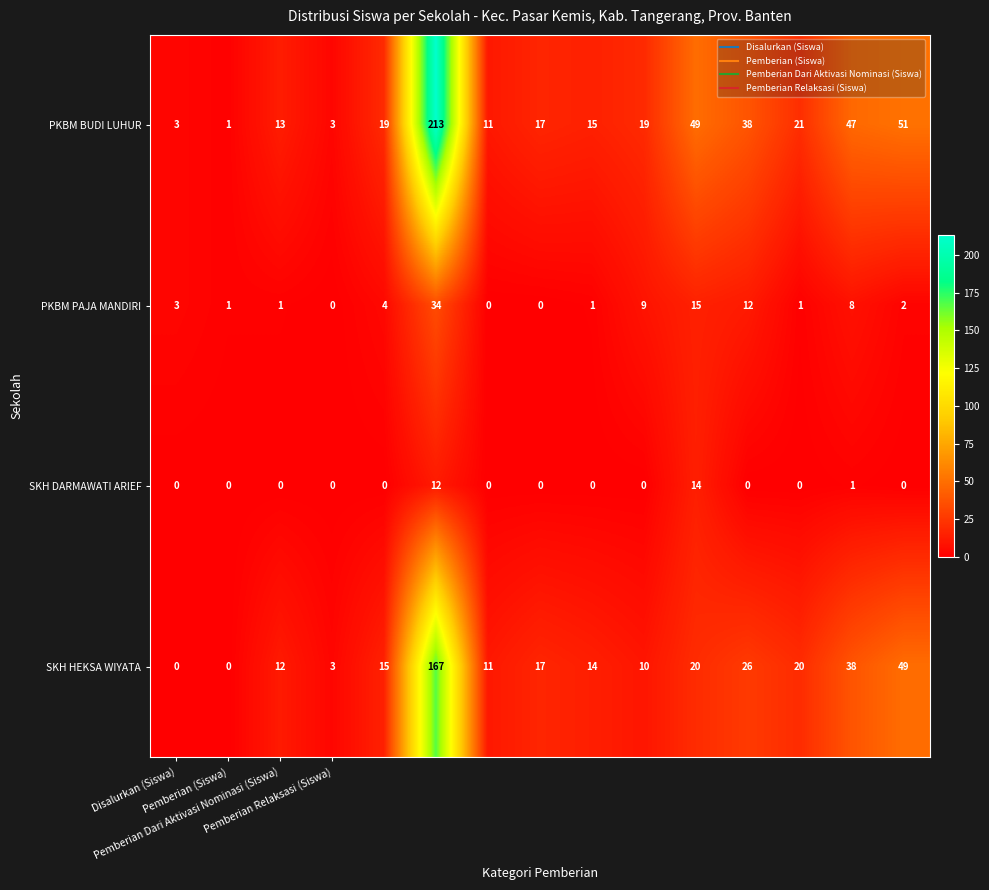

Which series has the widest spread of values?

PKBM BUDI LUHUR